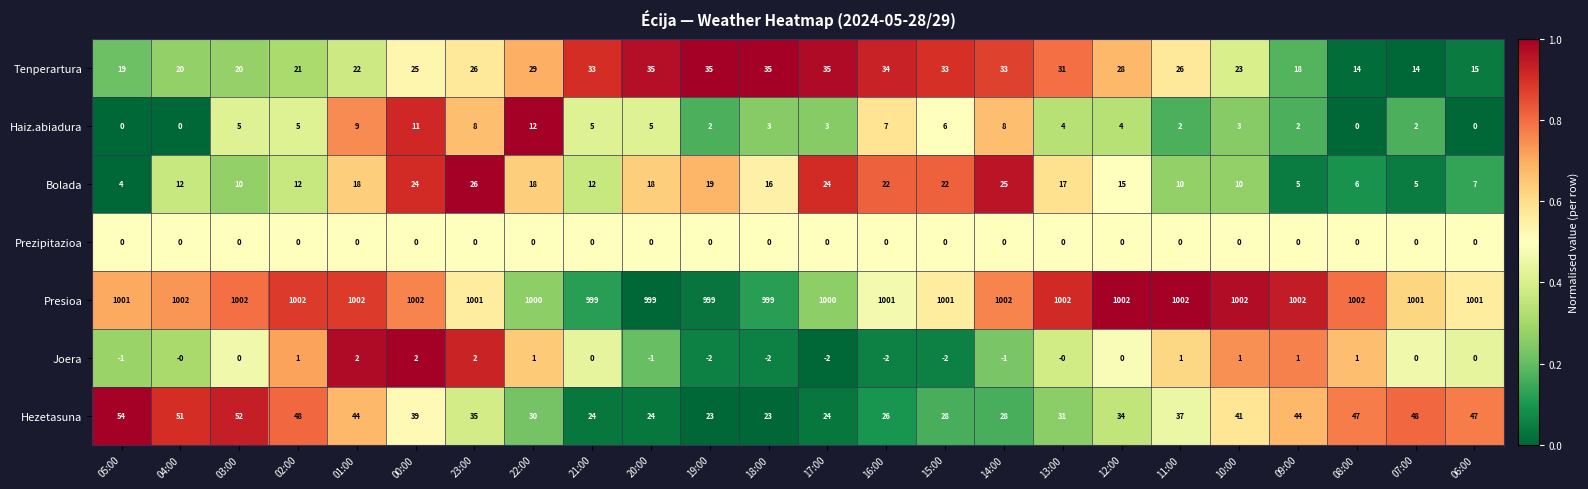

The value of Prezipitazioa at 05:00 is 0. True or false?

True